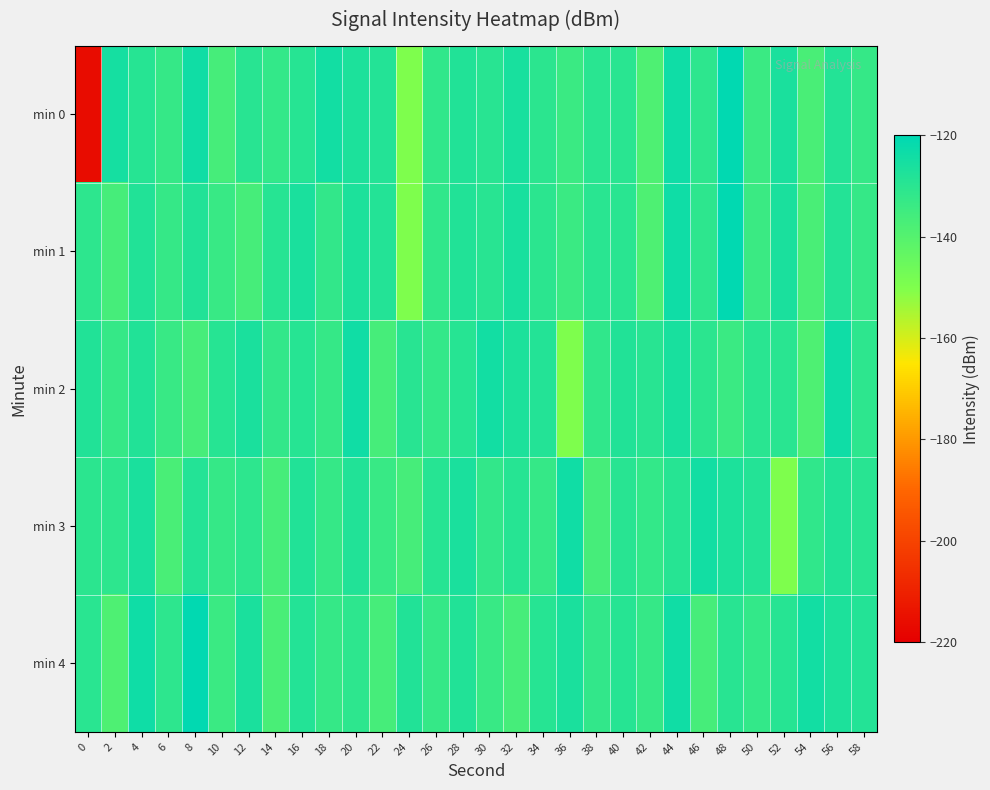

Rank the series at 36 from highest to lowest value.

min 3, min 4, min 0, min 1, min 2